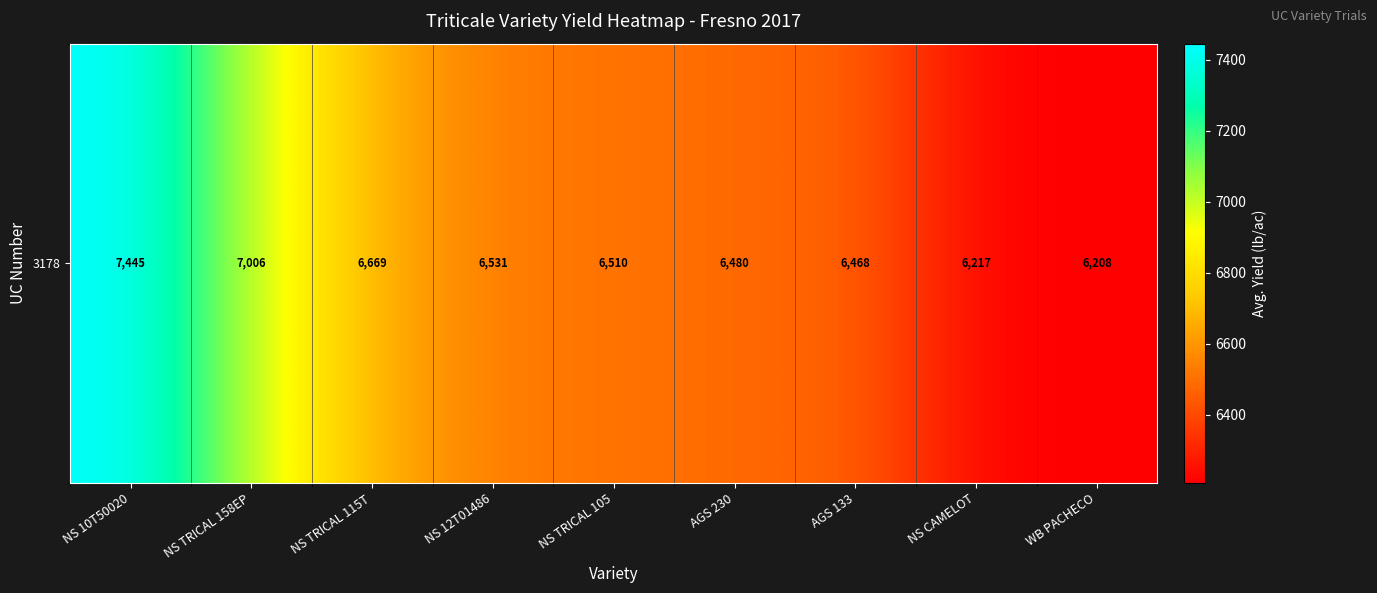

The chart shows a value of 6468 at AGS 133. True or false?

True